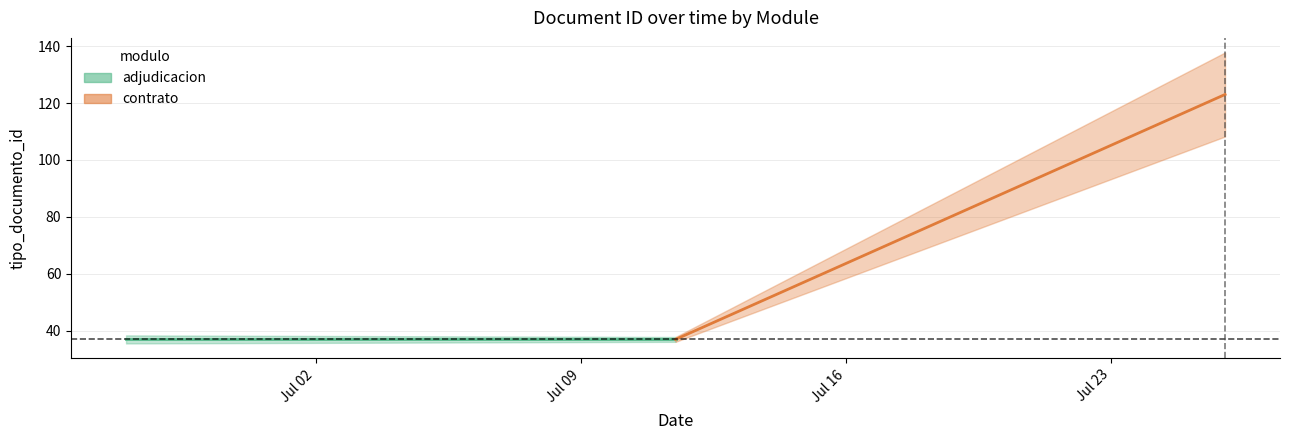

What is the greatest value displayed?

123